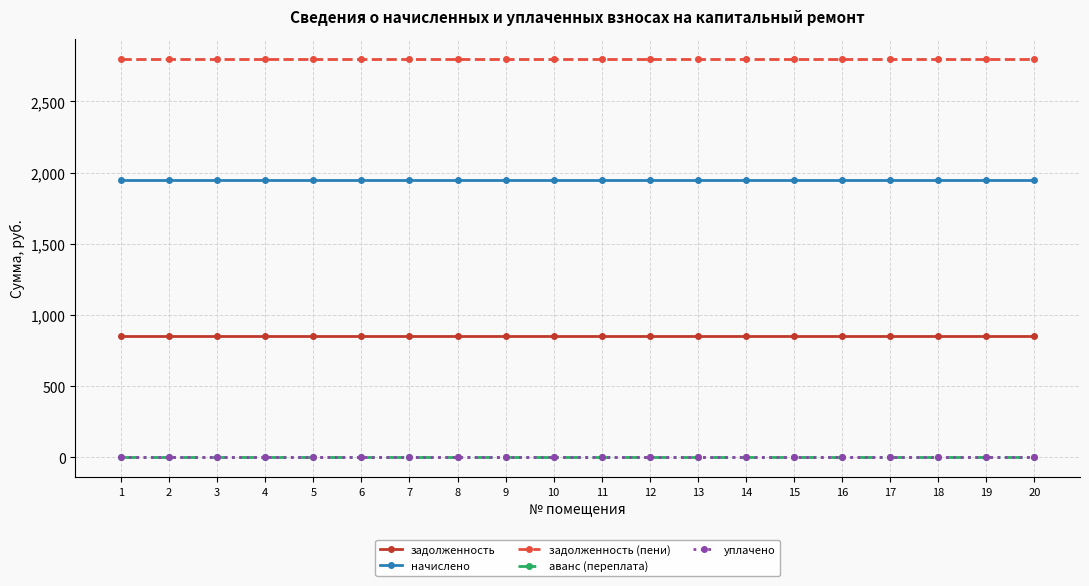

Which category has the highest value across all series?

1